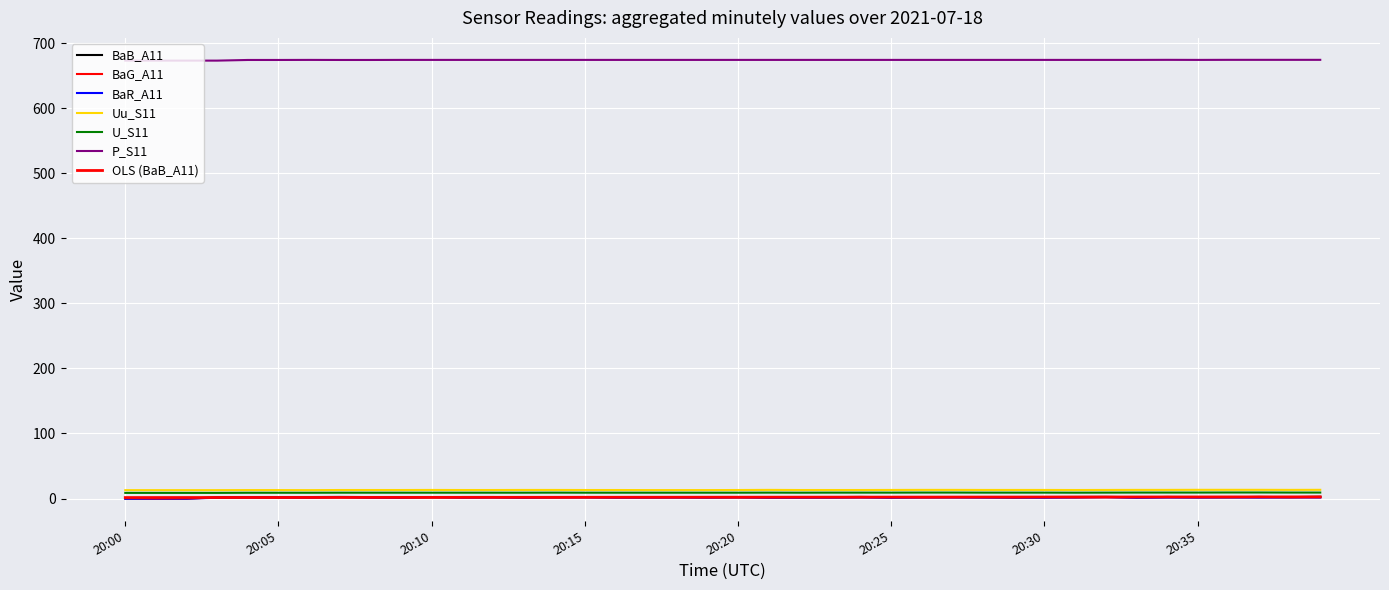

At which category does U_S11 reach its first local peak?

20:14